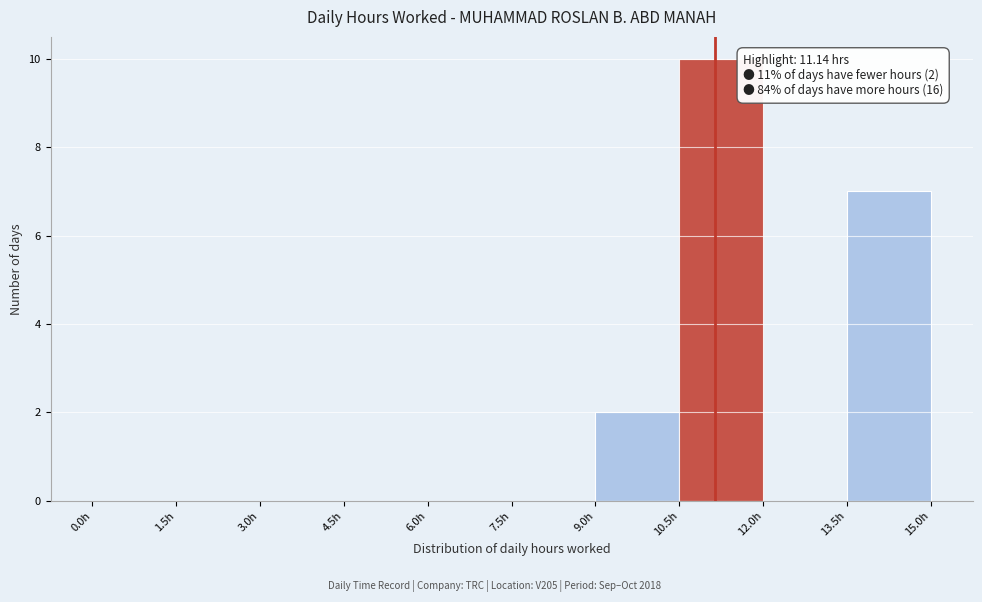

Over which range of the x-axis is the bar tallest?

10.5 to 12.0